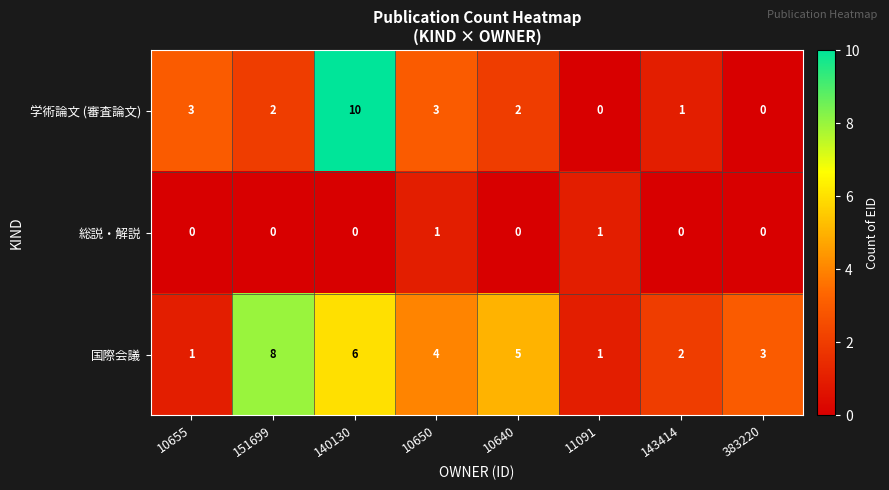

Rank the series by their maximum value, from highest to lowest.

学術論文 (審査論文), 国際会議, 総説・解説